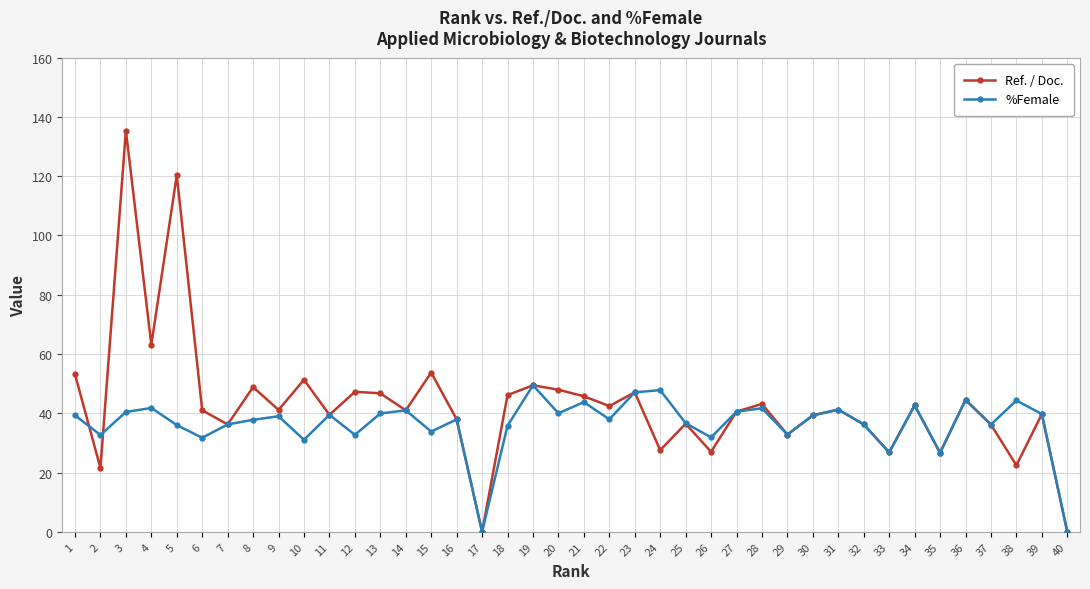

What are all the series names shown in the legend?

Ref. / Doc., %Female